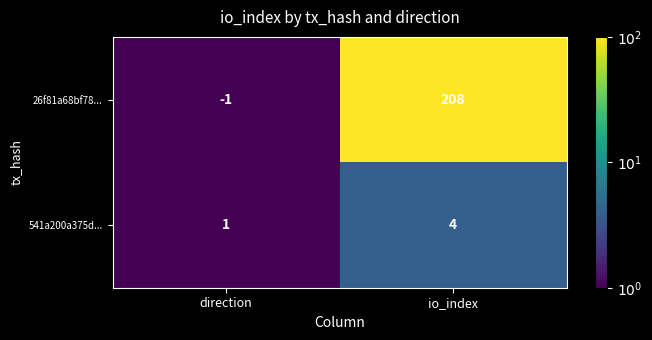

True or false: 541a200a375d... has a value of 4 at io_index.

True